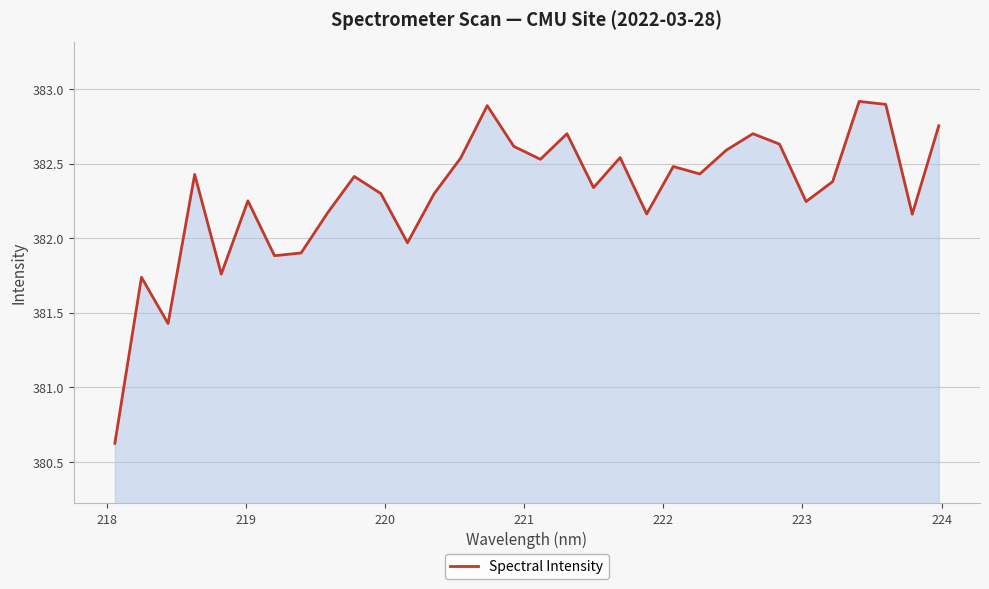

Does the chart have visible grid lines?

Yes